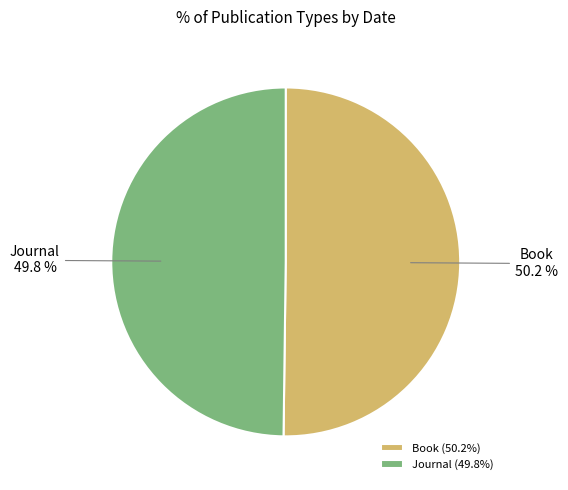

Approximately how many times larger is the value at Book compared to Journal?

1.0